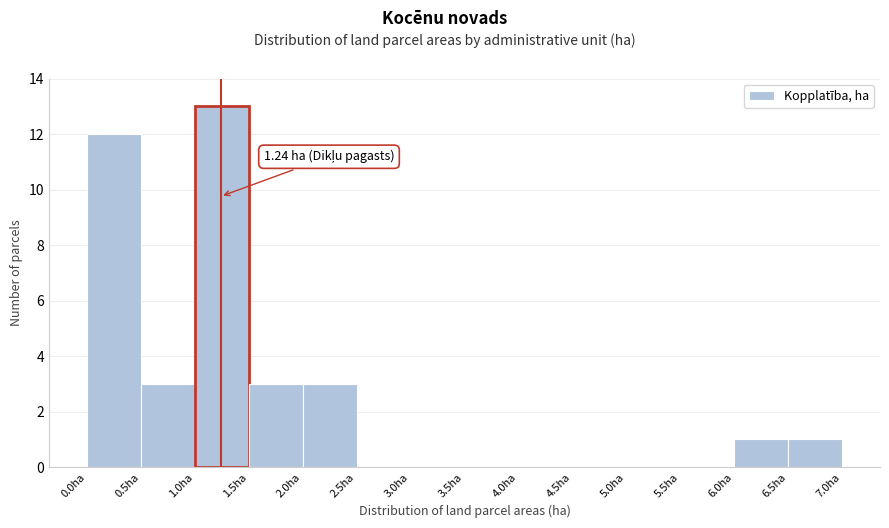

Over which range of the x-axis is the bar tallest?

1.0 to 1.5